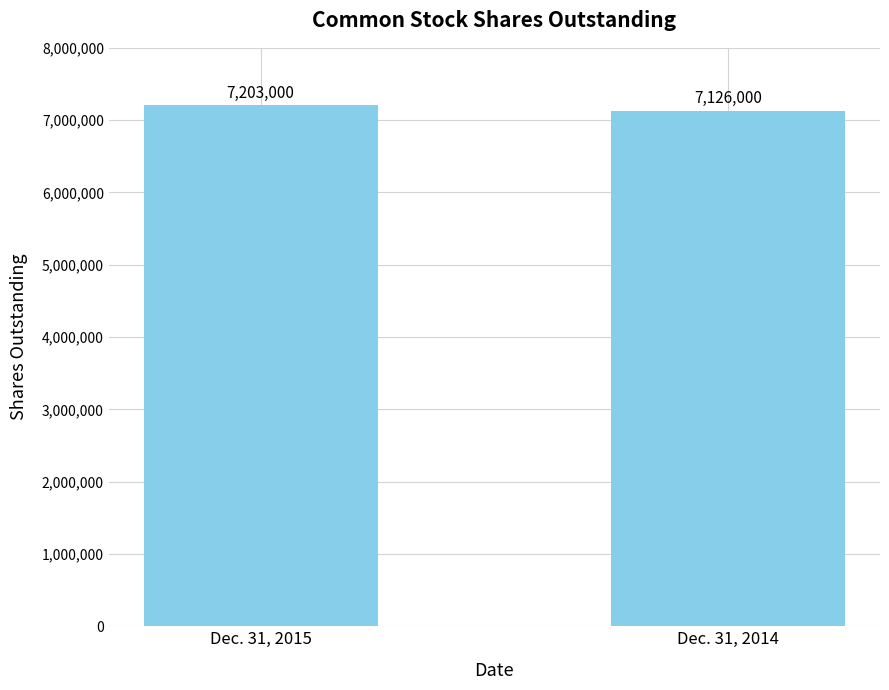

True or false: the data shows 7203000 at Dec. 31, 2015.

True